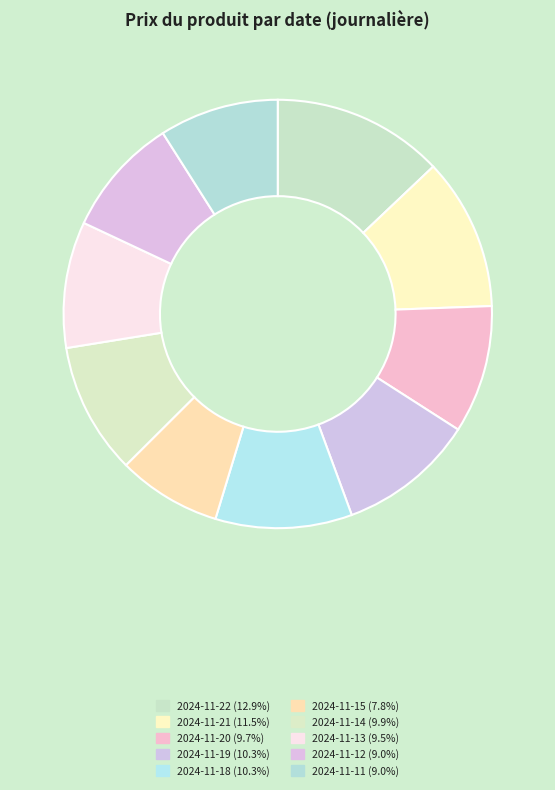

The 2024-11-14 slice represents 25% of the pie. True or false?

False